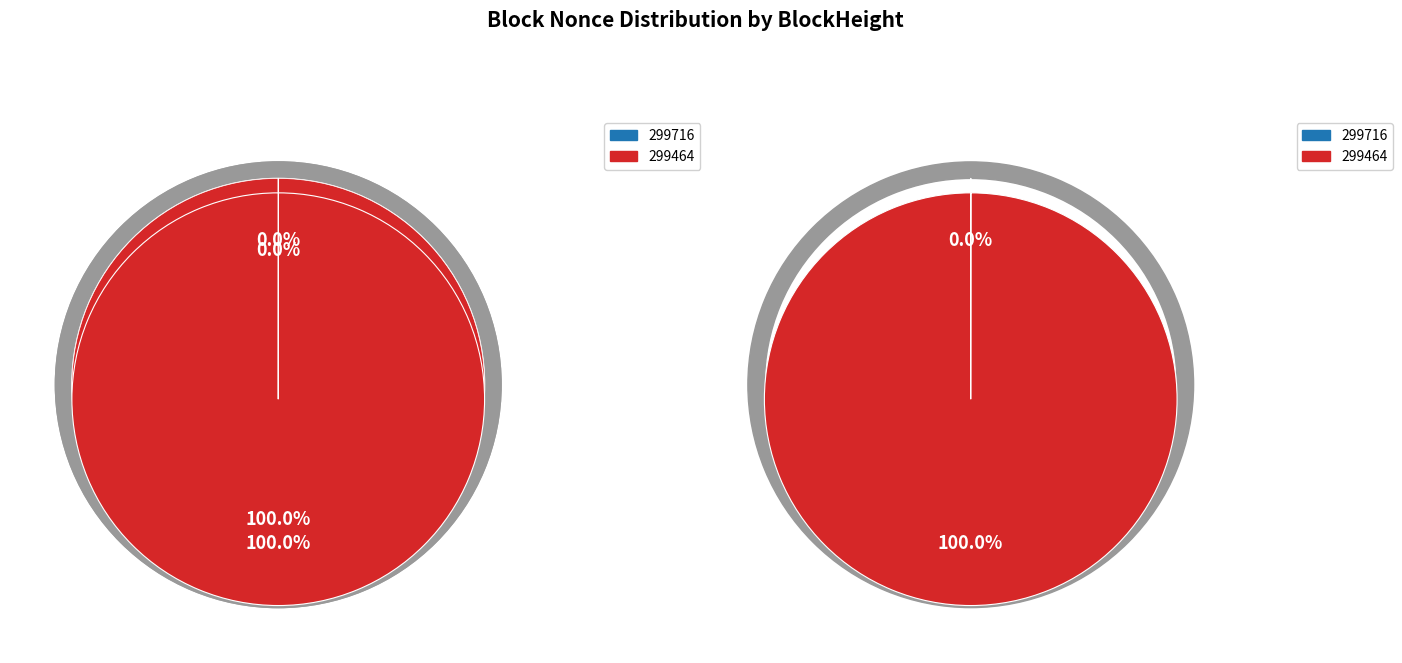

Which category has the biggest portion of the pie?

299464